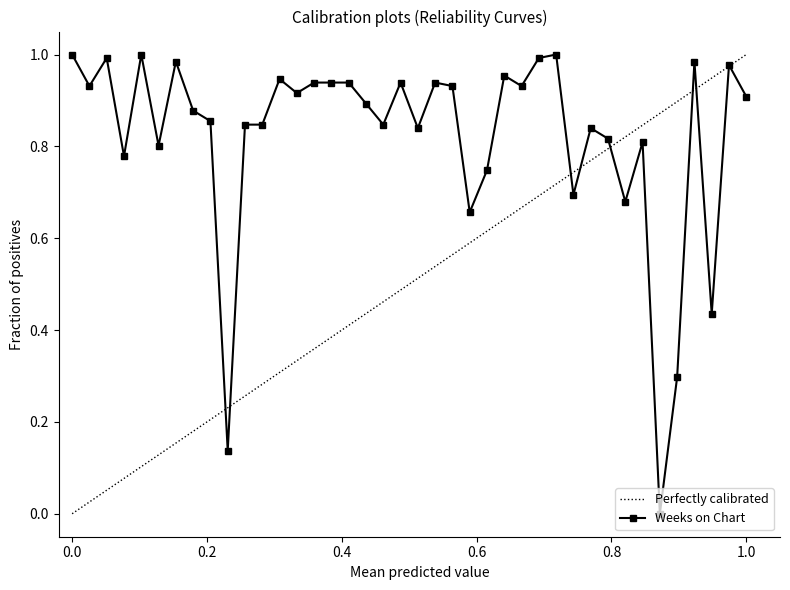

Rank the series by their average value, from highest to lowest.

Weeks on Chart, Perfectly calibrated